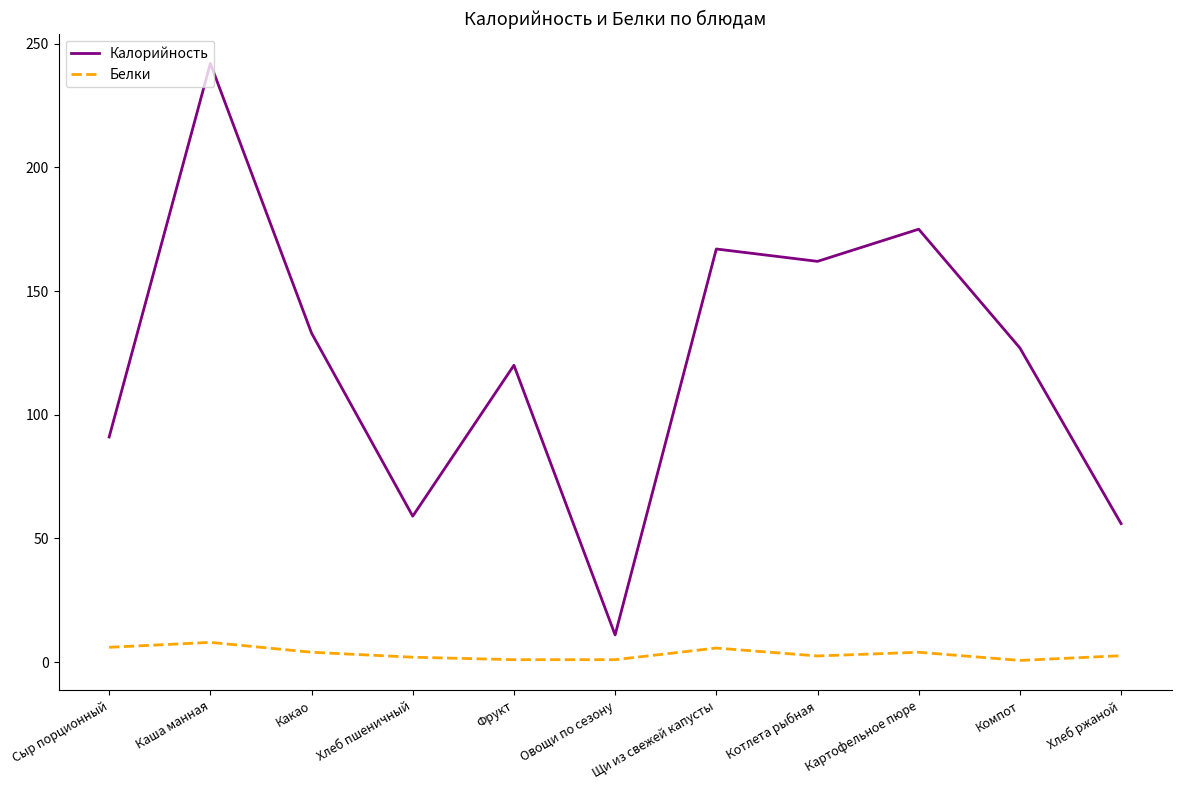

Which series has the widest spread of values?

Калорийность